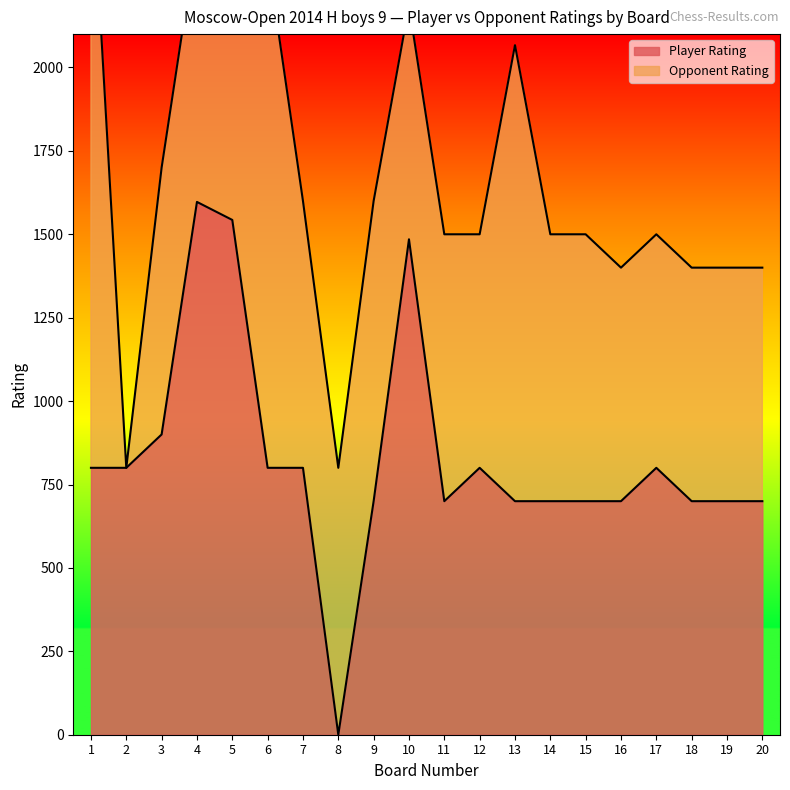

True or false: the data shows 1009 at 8.

False